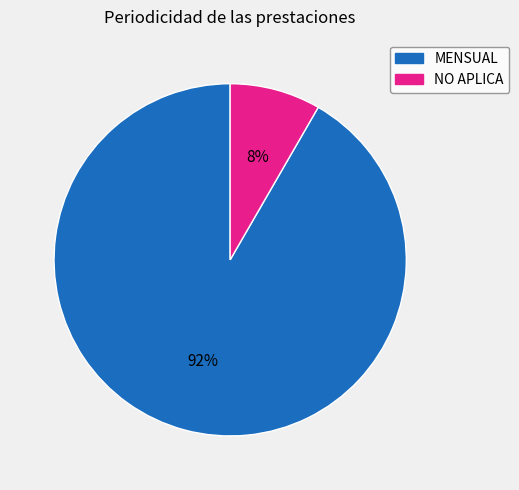

To the nearest percent, what is the average slice percentage?

50%